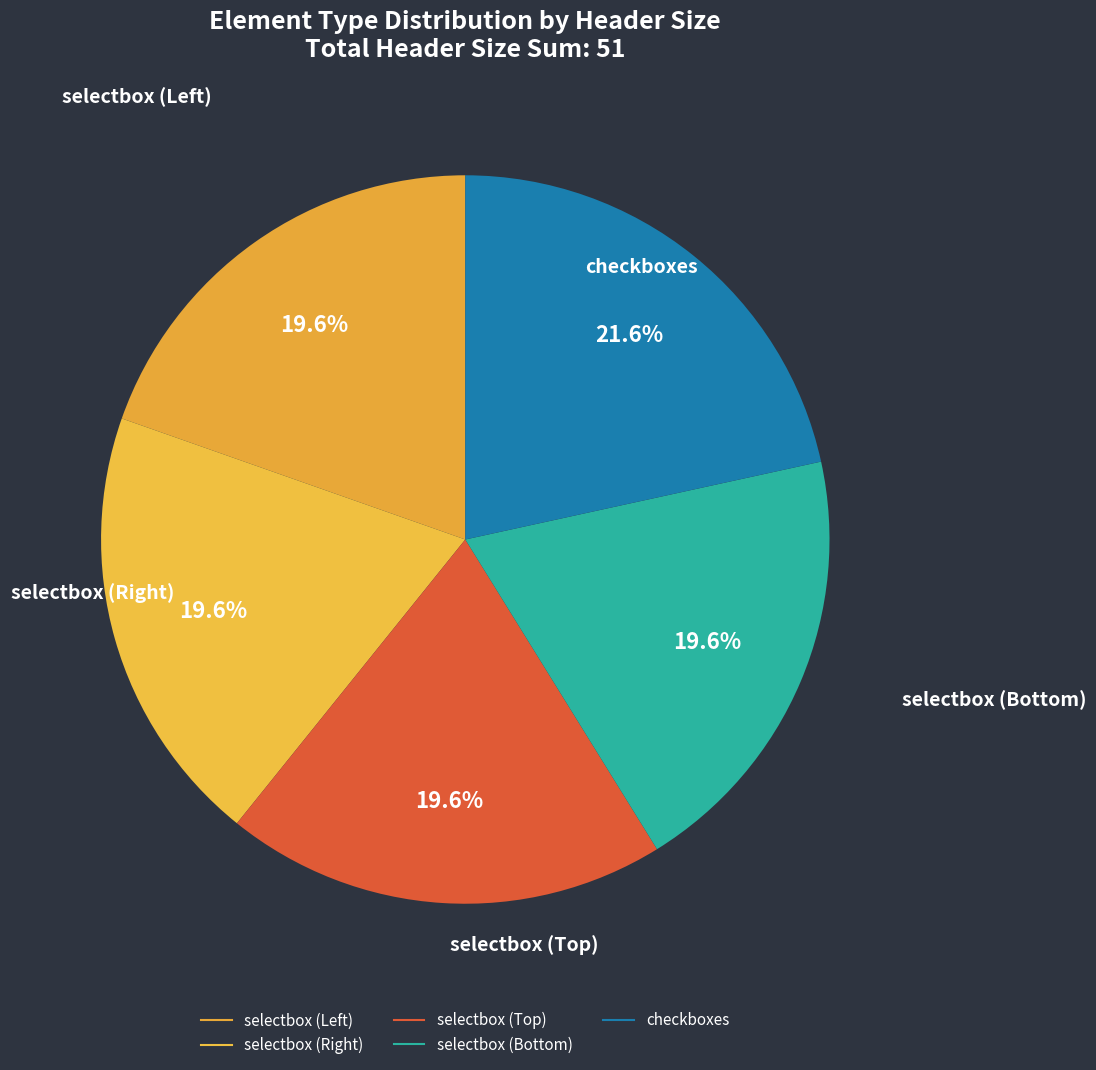

Is there a majority slice in this chart?

No